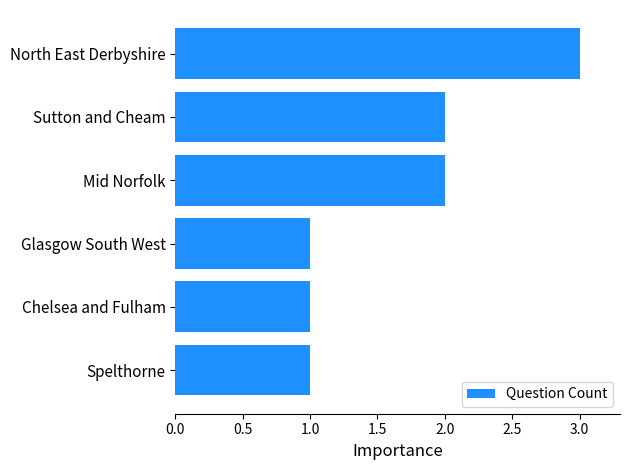

What is the sum of the values at North East Derbyshire and Sutton and Cheam?

5